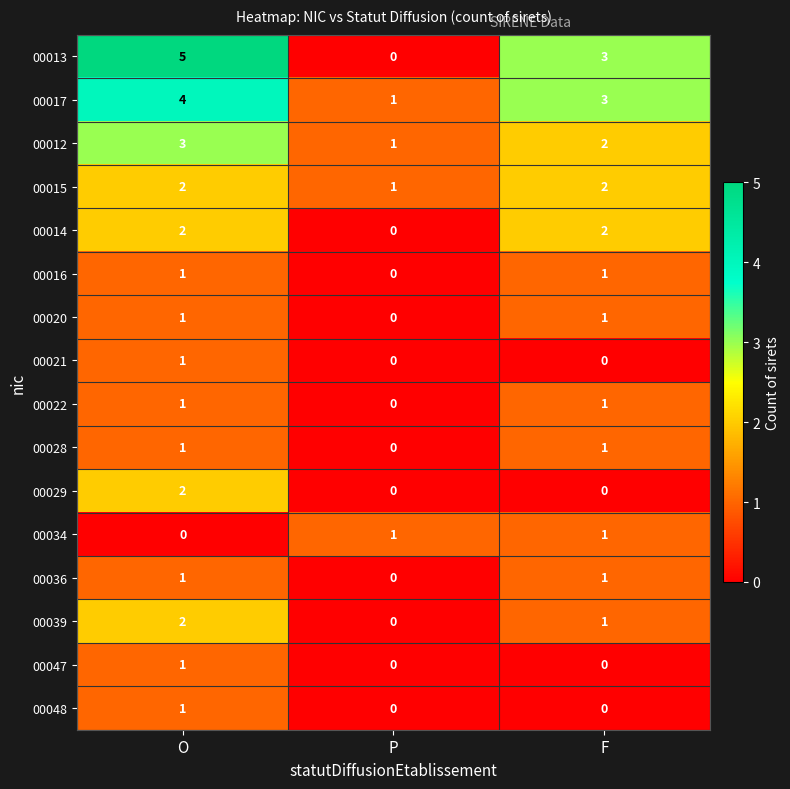

Which series has the widest spread of values?

00013